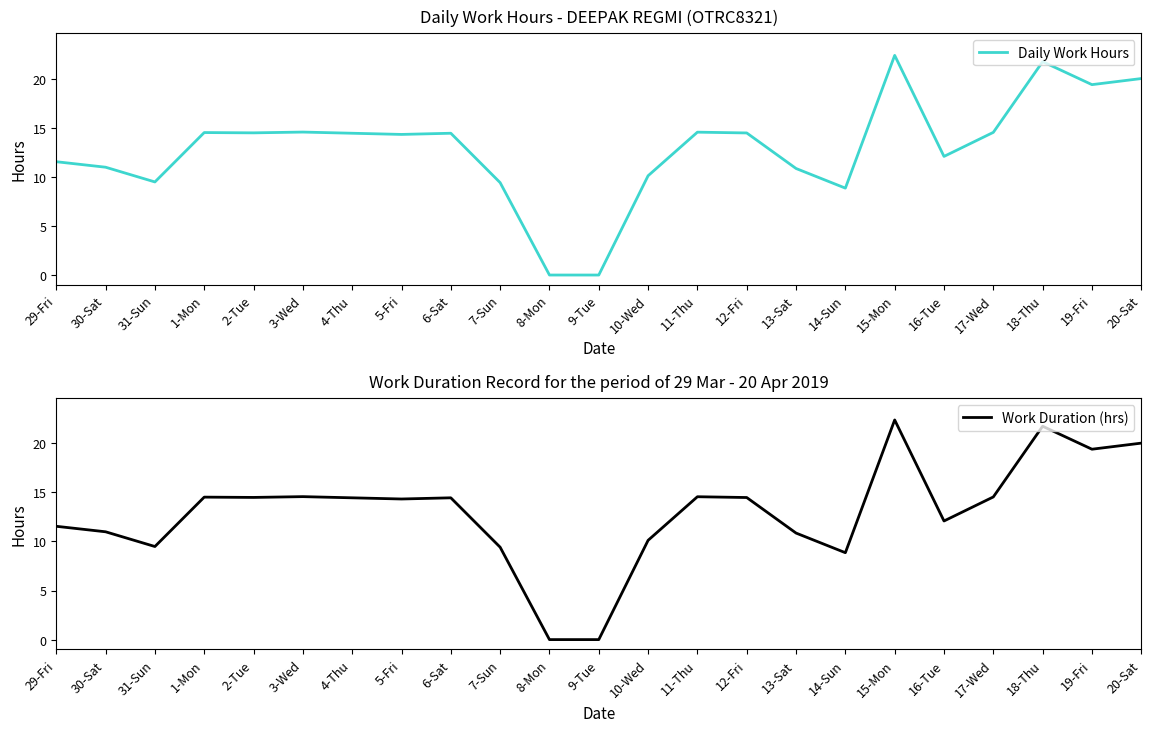

The Daily Work Hours series shows 24.0 at 4-Thu. True or false?

False